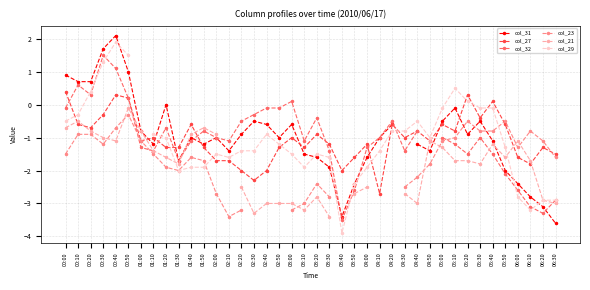

What is the minimum value shown in the chart?

-3.9